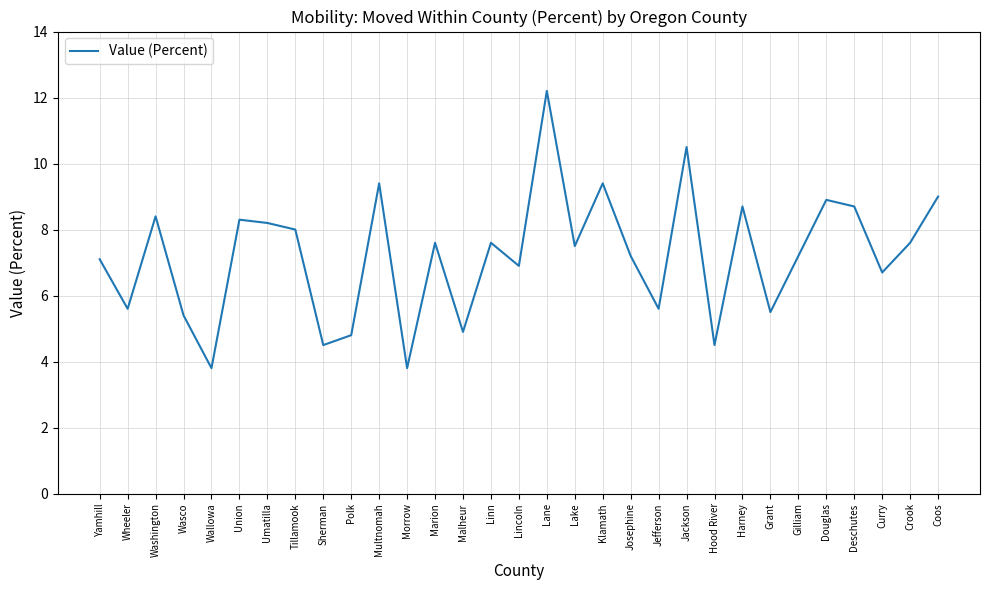

At which label is the value closest to 8?

Tillamook